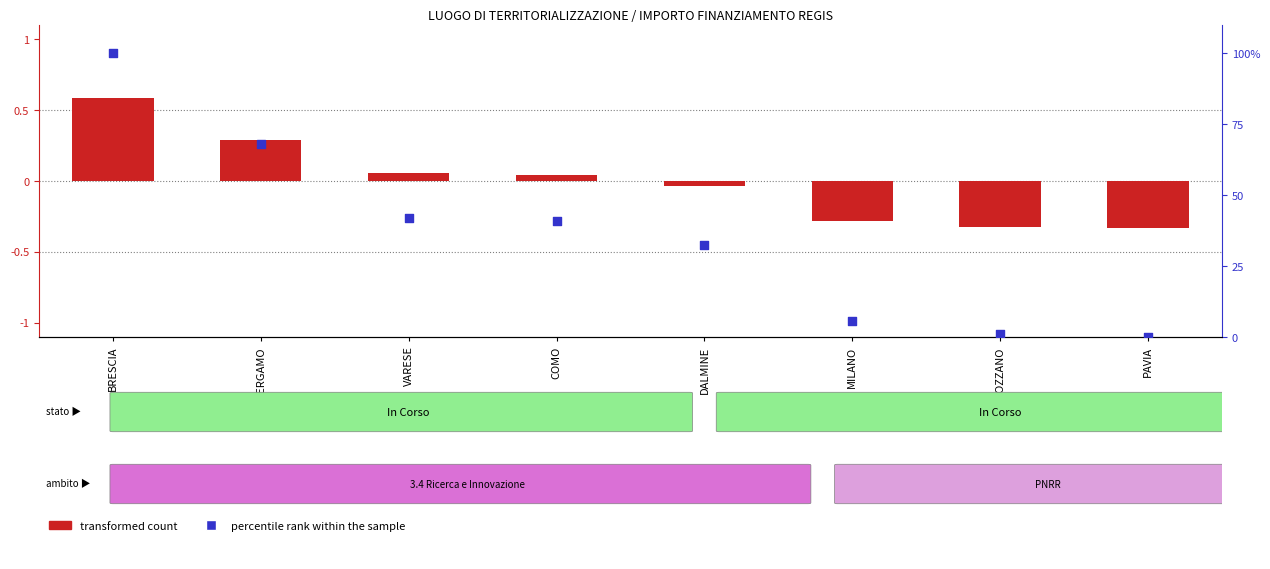

Which series has the widest spread of Y values?

percentile rank within the sample